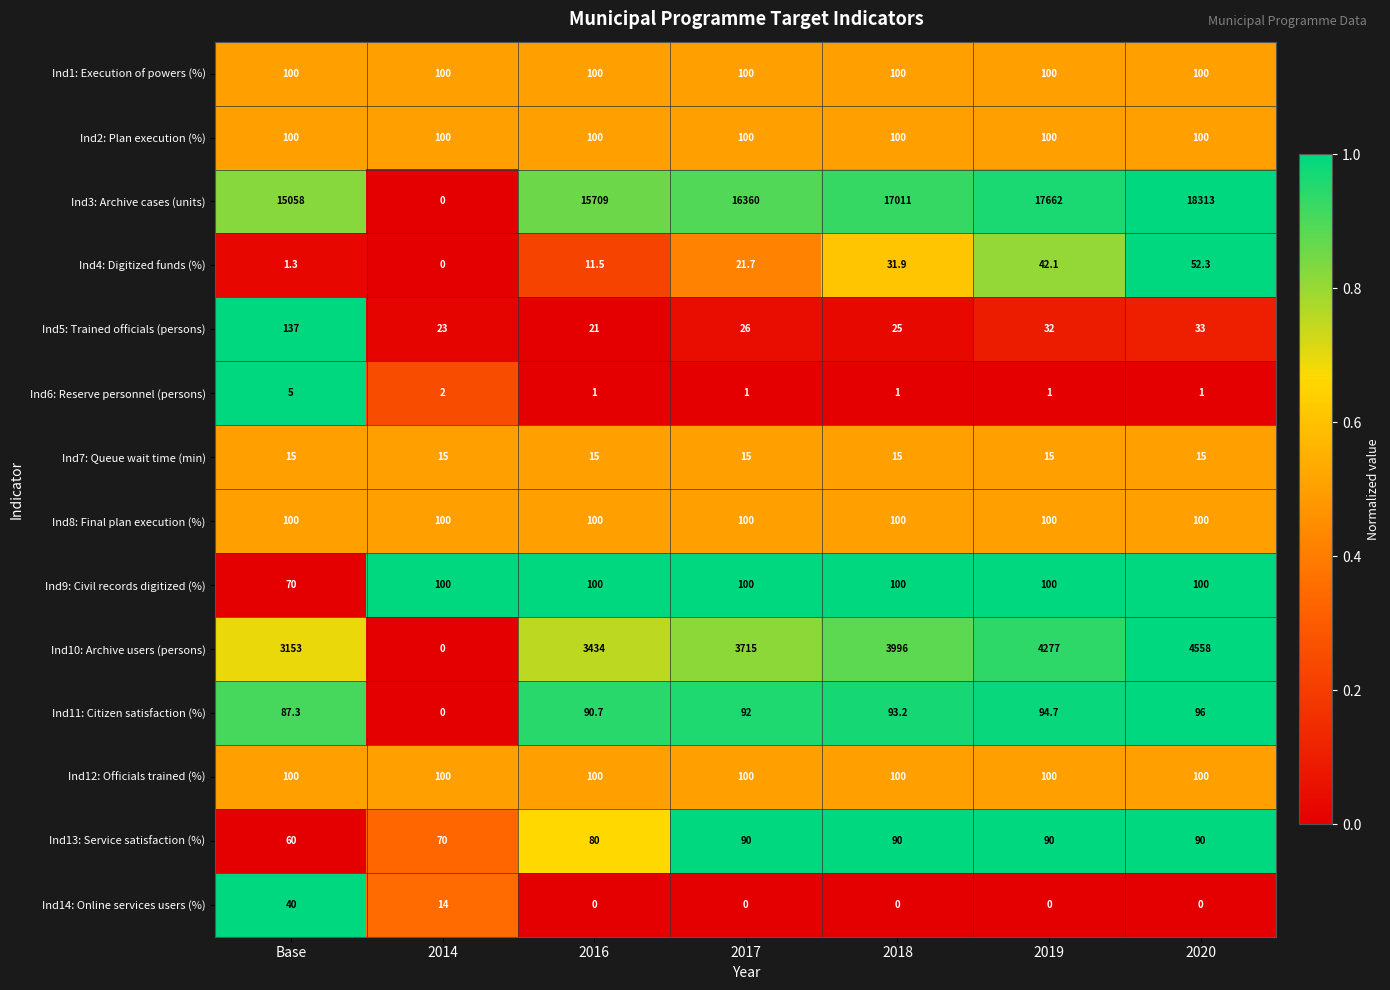

The value of Ind4: Digitized funds (%) at 2018 is 7.6. True or false?

False